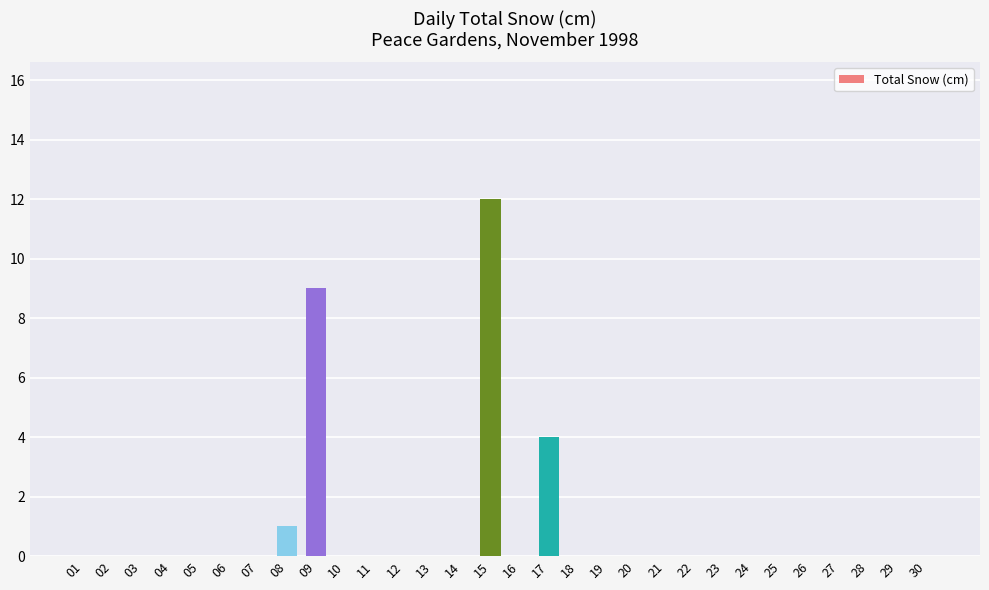

True or false: the data shows 4 at 21.

False